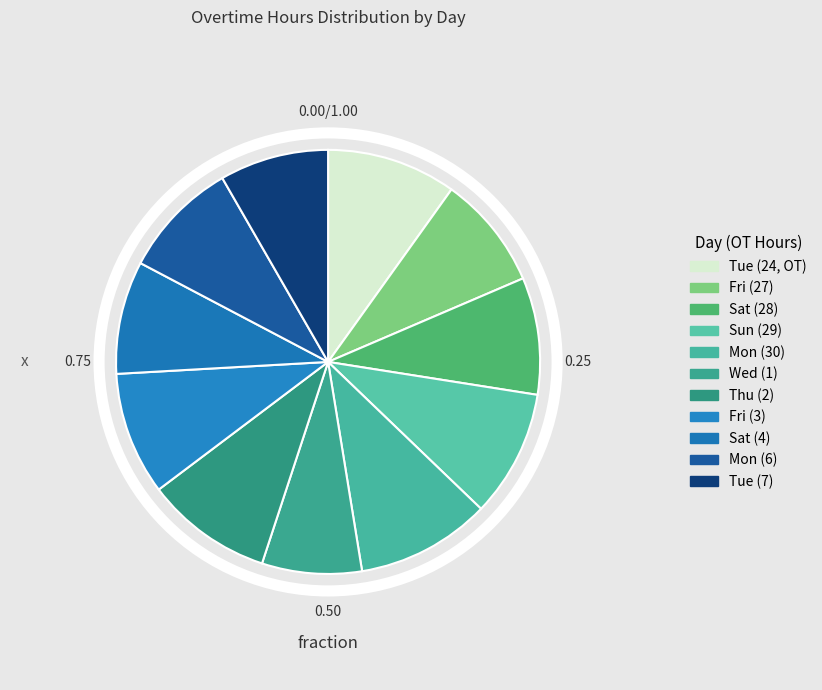

Does Sat (28) represent more than half of the total?

No